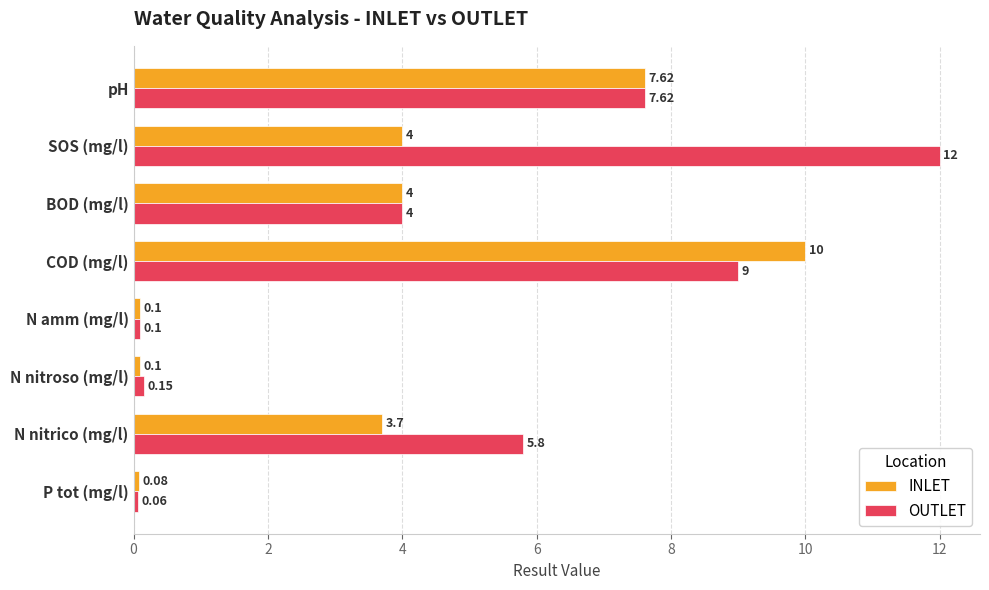

At which label does OUTLET reach its peak?

SOS (mg/l)